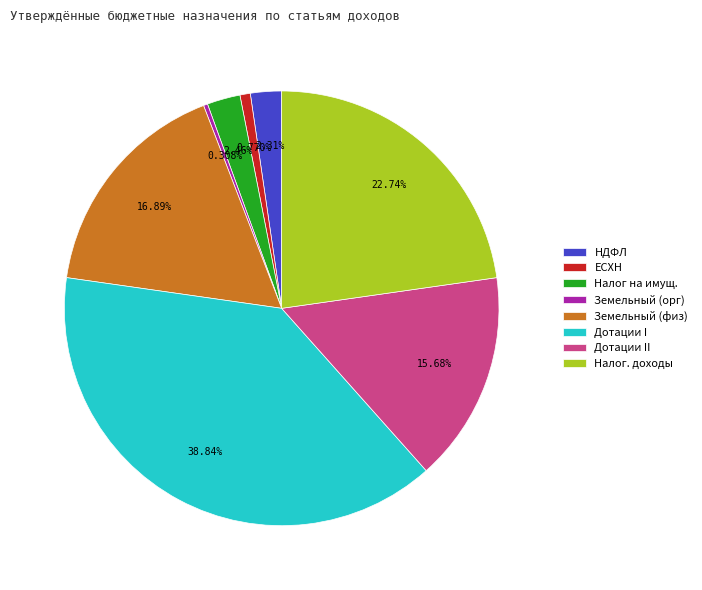

Which slice is the largest?

Дотации I